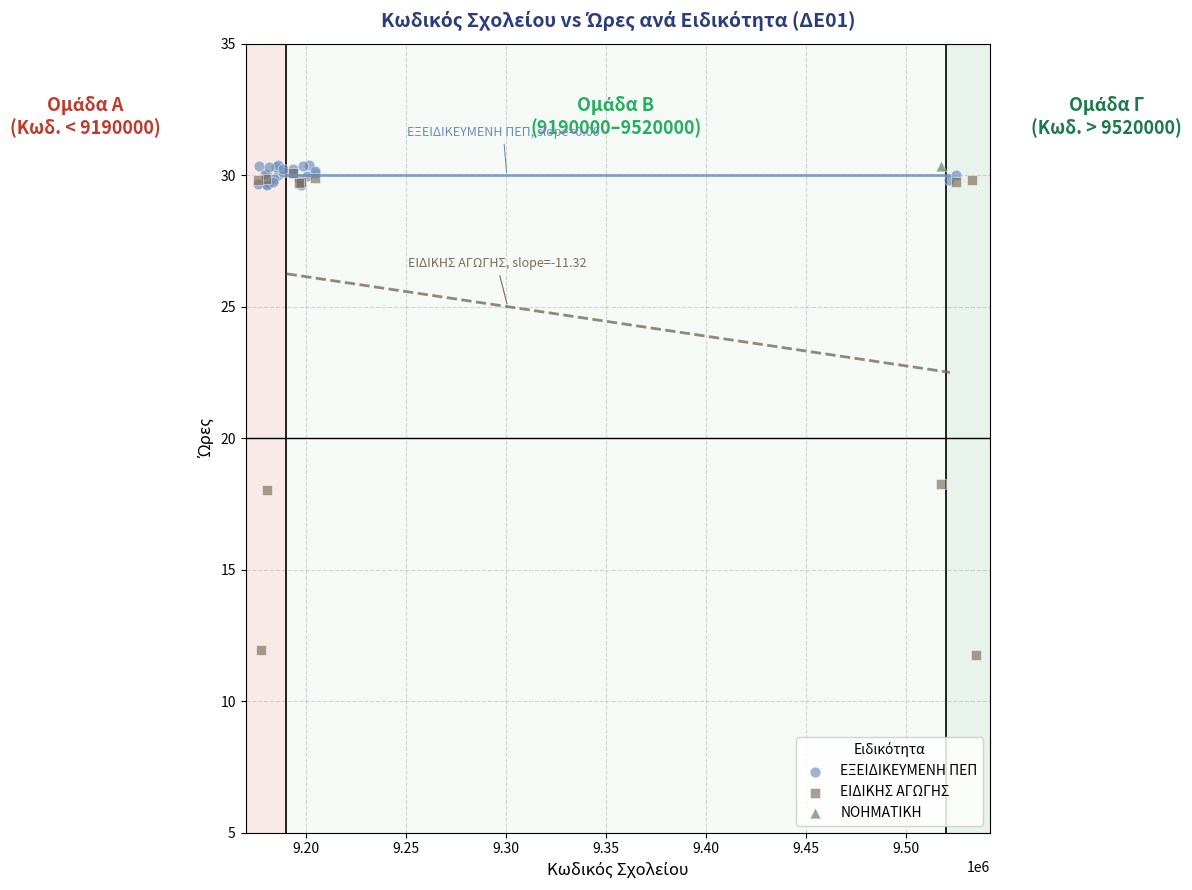

What are all the series names shown in the legend?

ΕΞΕΙΔΙΚΕΥΜΕΝΗ ΠΕΠ, ΕΙΔΙΚΗΣ ΑΓΩΓΗΣ, ΝΟΗΜΑΤΙΚΗ